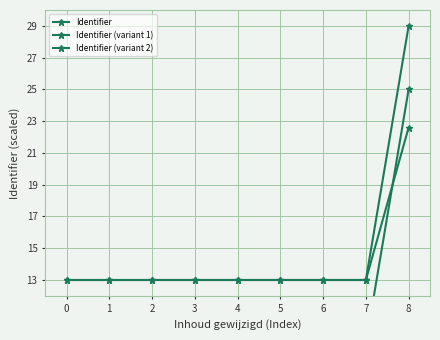

What is the difference between the Identifier (variant 1) values at 7 and 2?

2.0